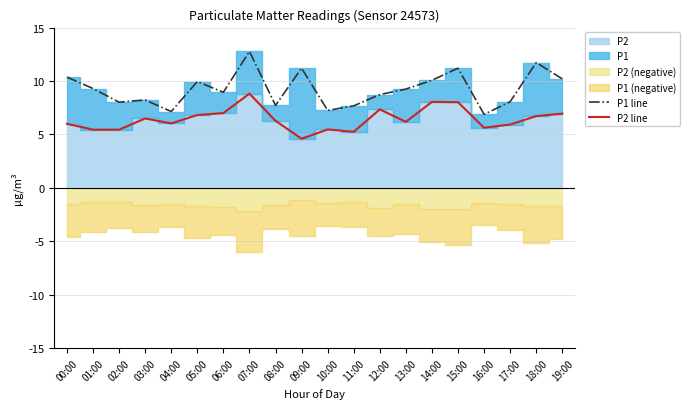

What is the minimum value for P1 line?

6.9